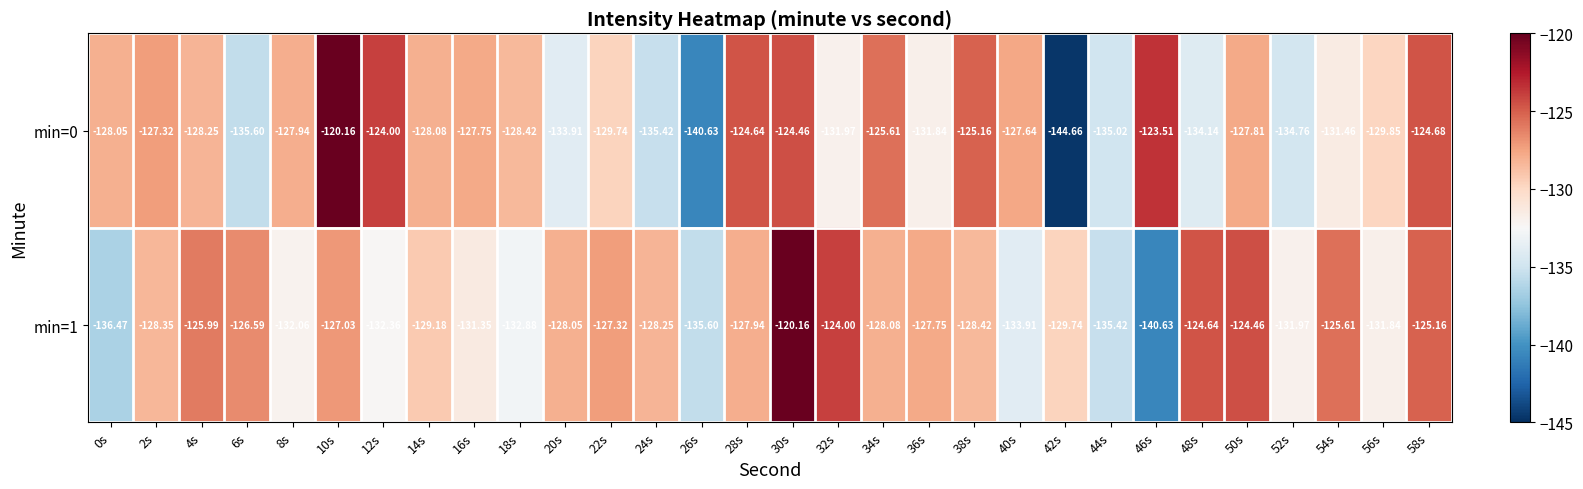

What is the spread (max minus min) of values at 16s?

3.6